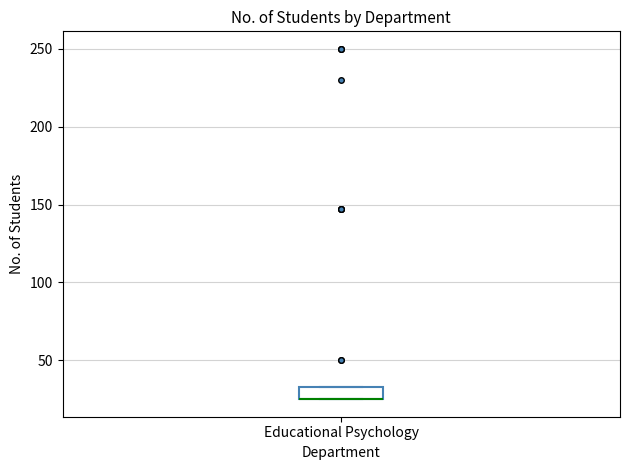

Read this box plot against the y-axis: the position of the median line, the range covered by the box, and the ends of both whiskers. The values are not printed on the chart, so give them approximately, as read against the axis.

median 25 (drawn on the box's lower edge), box 25 to 35, whiskers 25 to 35